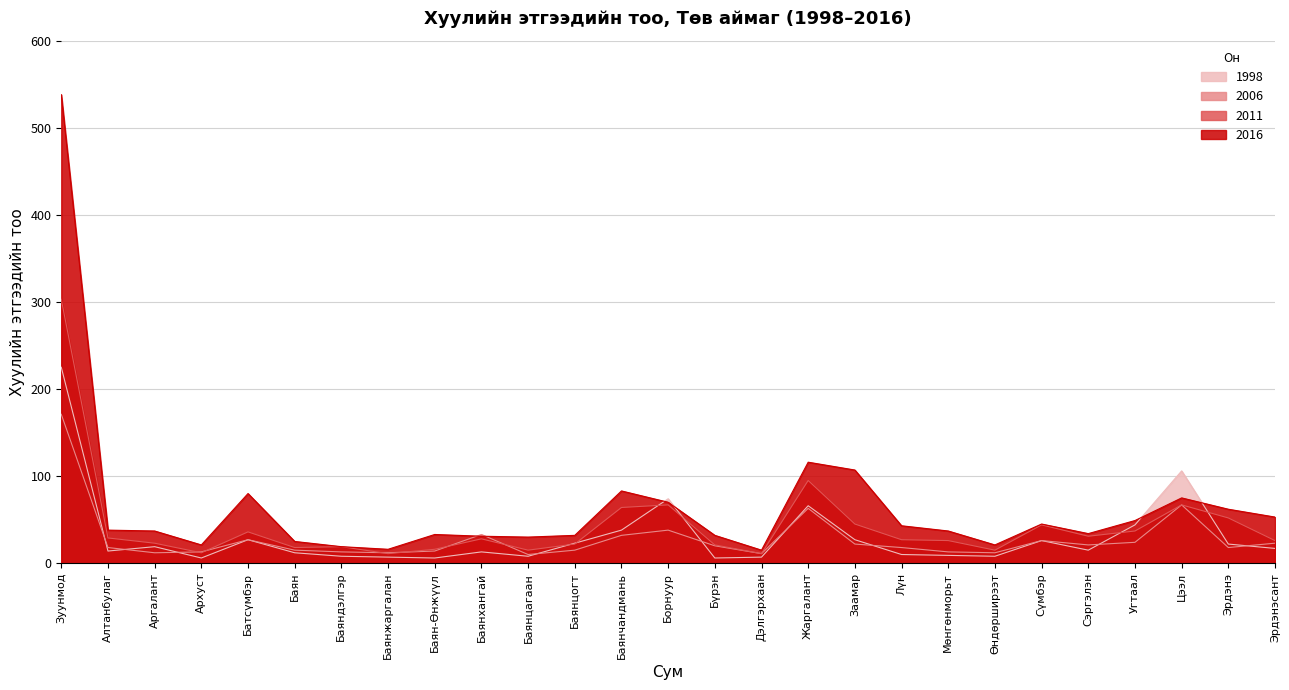

What is the label of the 17th point from the left?

Жаргалант